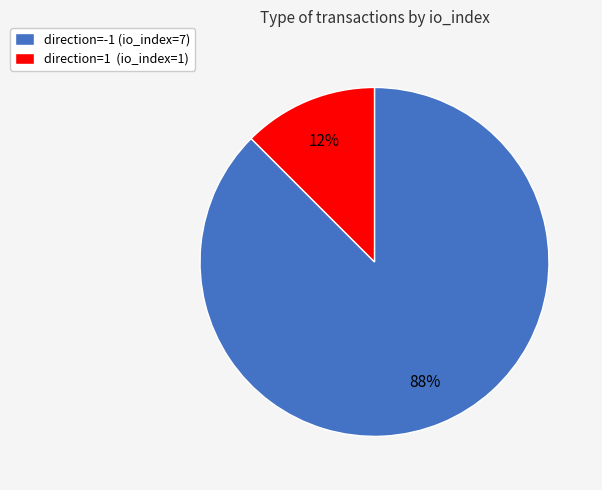

Between direction=1 (io_index=1) and direction=-1 (io_index=7), which is larger?

direction=-1 (io_index=7)